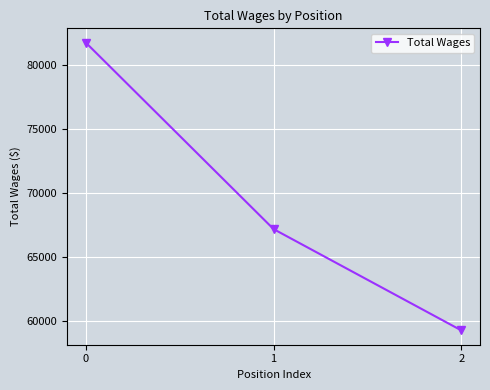

What is the difference between the maximum and minimum values?

22503